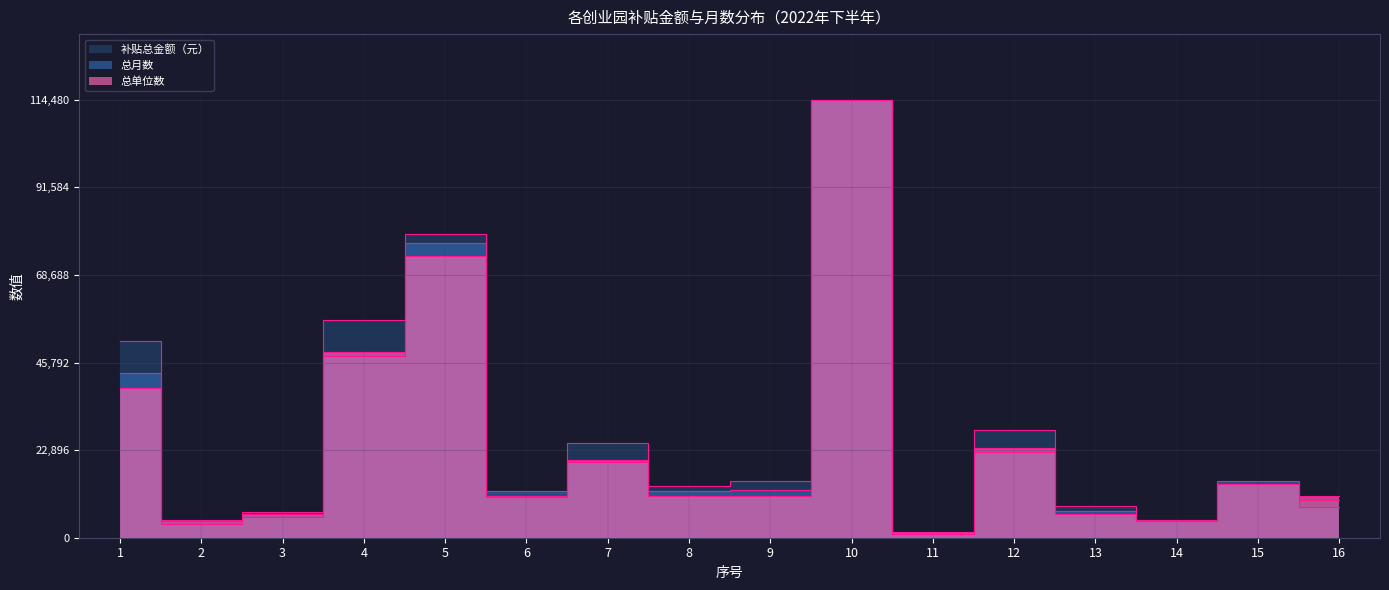

Read the 总月数 value at 16.

7937.3